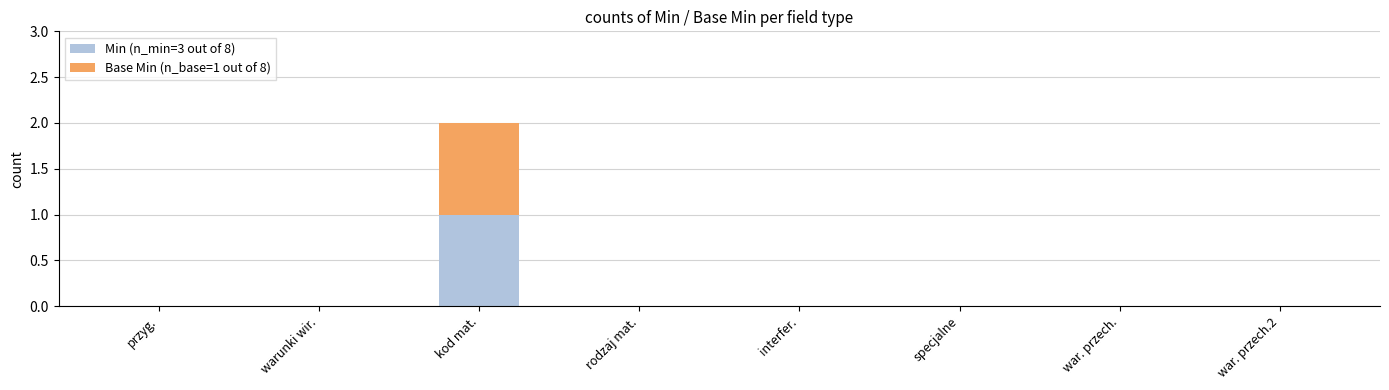

Which category has the highest value in the Min (n_min=3 out of 8) series?

kod mat.